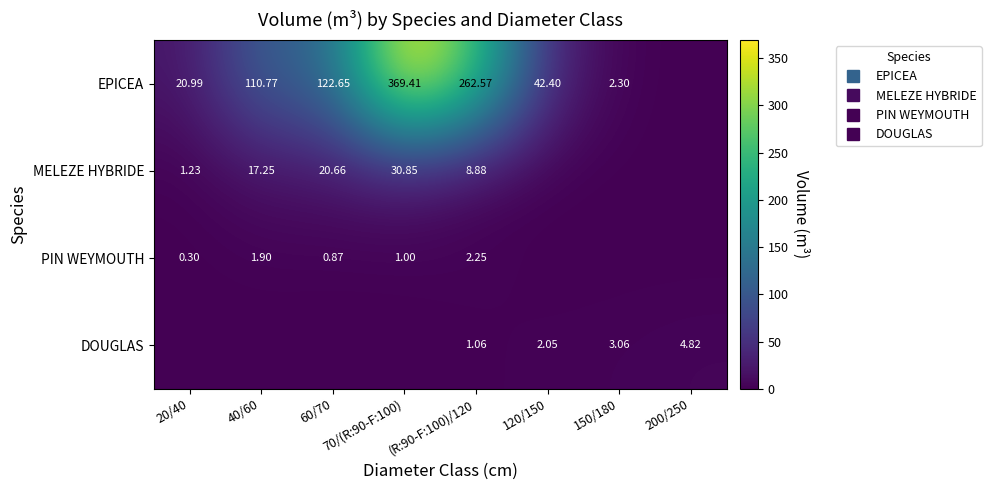

At which label does EPICEA reach its minimum?

200/250